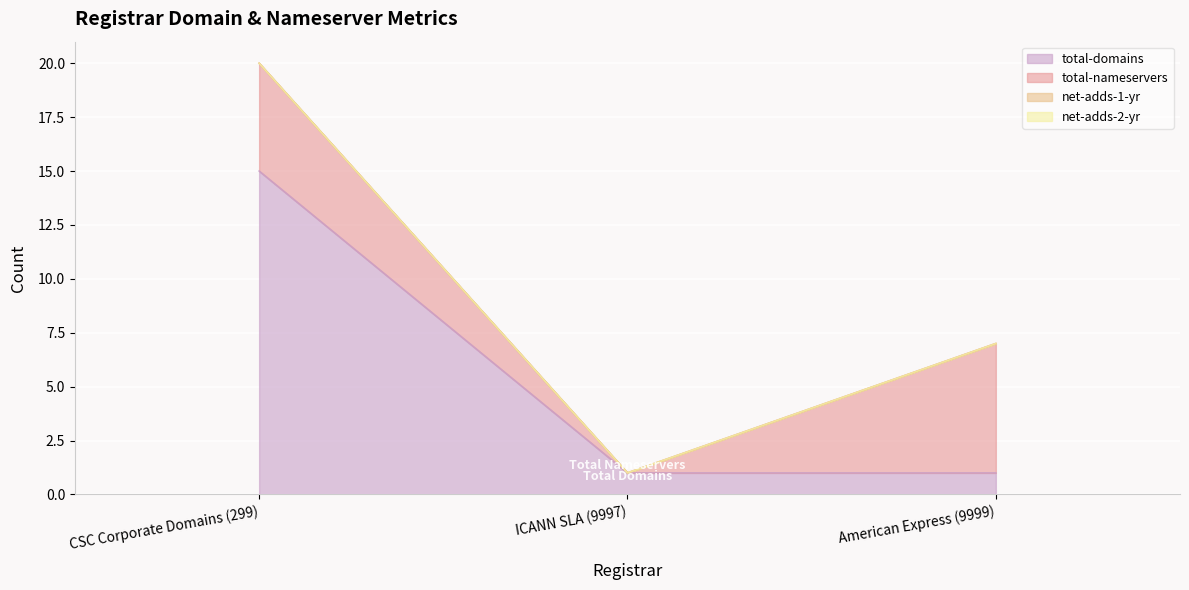

What is the difference between the second highest and minimum values in the total-nameservers series?

5